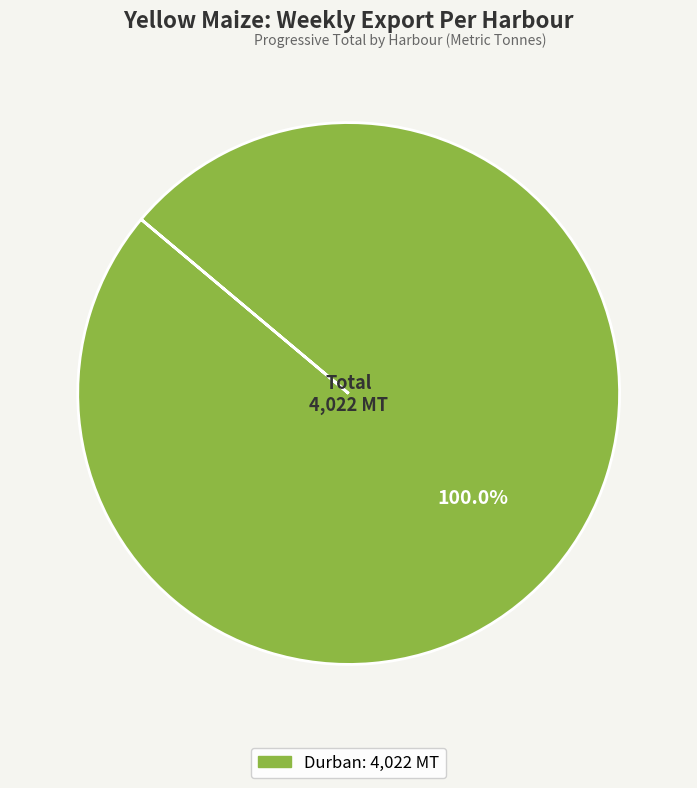

Does any single category account for the majority?

Yes